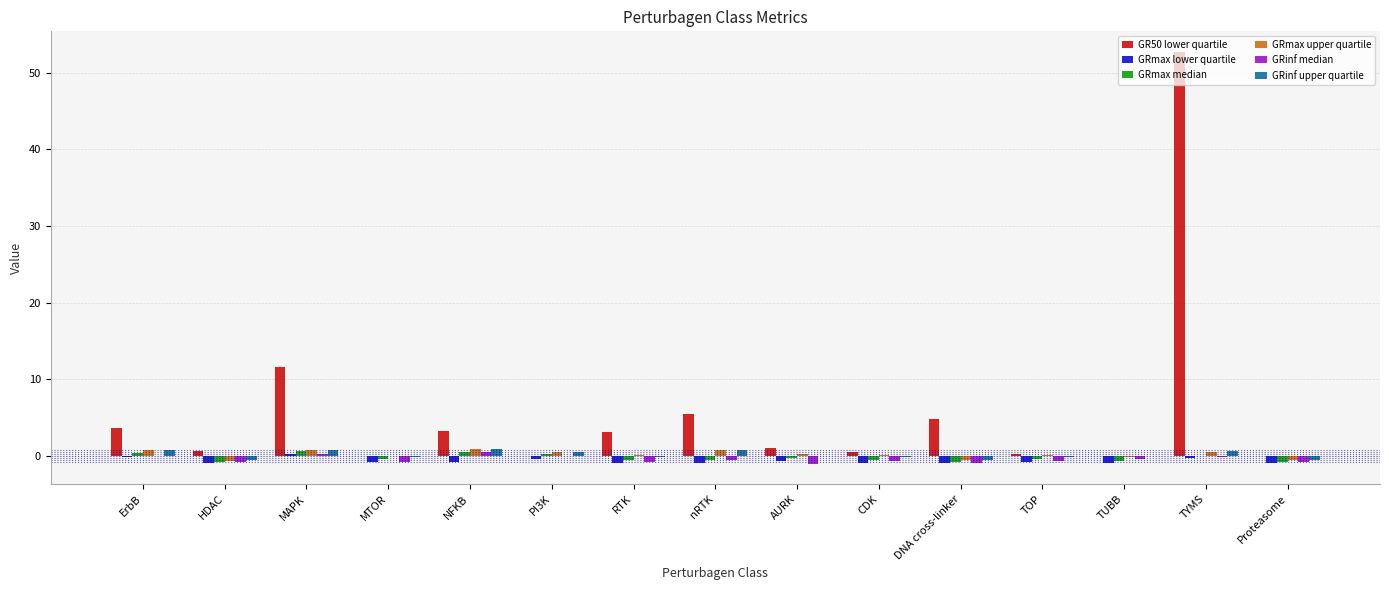

How many groups of bars are there?

15